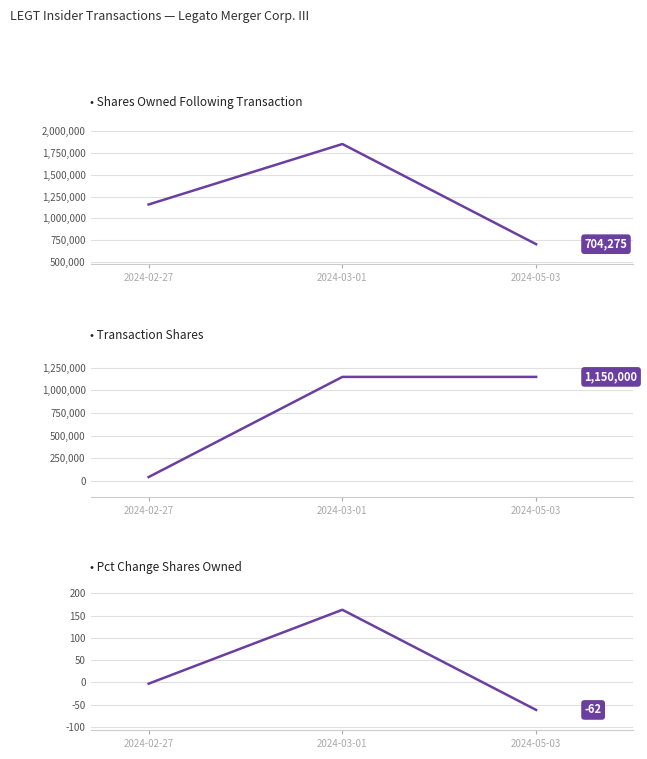

What is the difference between the maximum and minimum values in the sharesOwnedFollowingTransaction series?

1150000